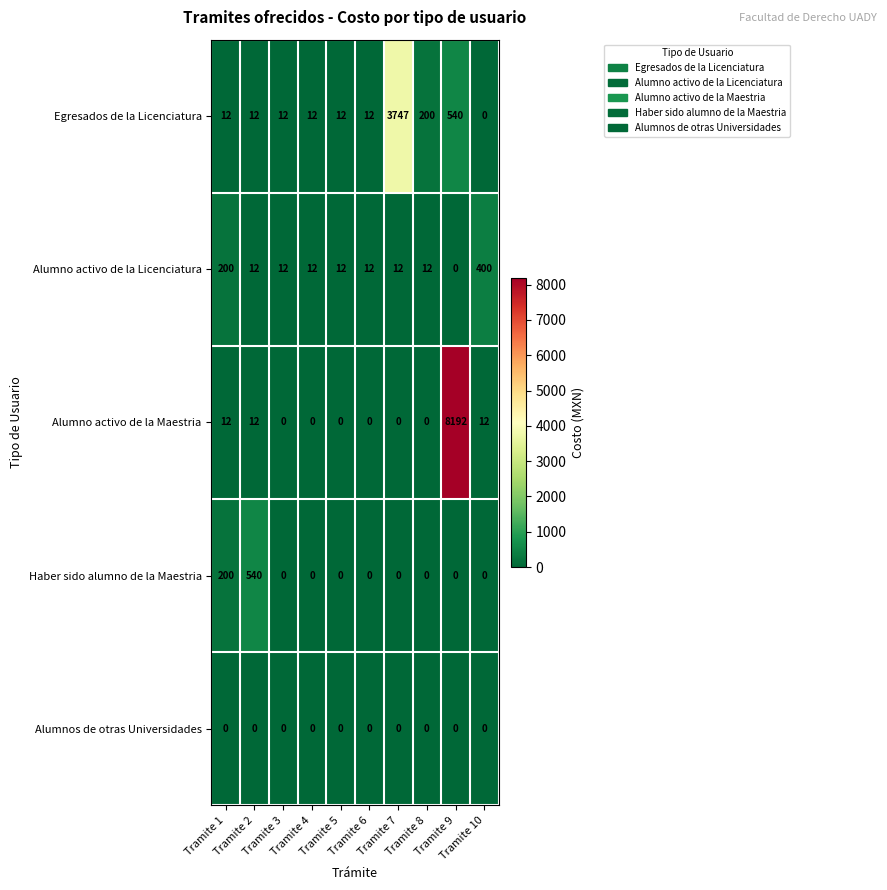

What is the difference between the maximum and second lowest values in the Alumno activo de la Licenciatura series?

388